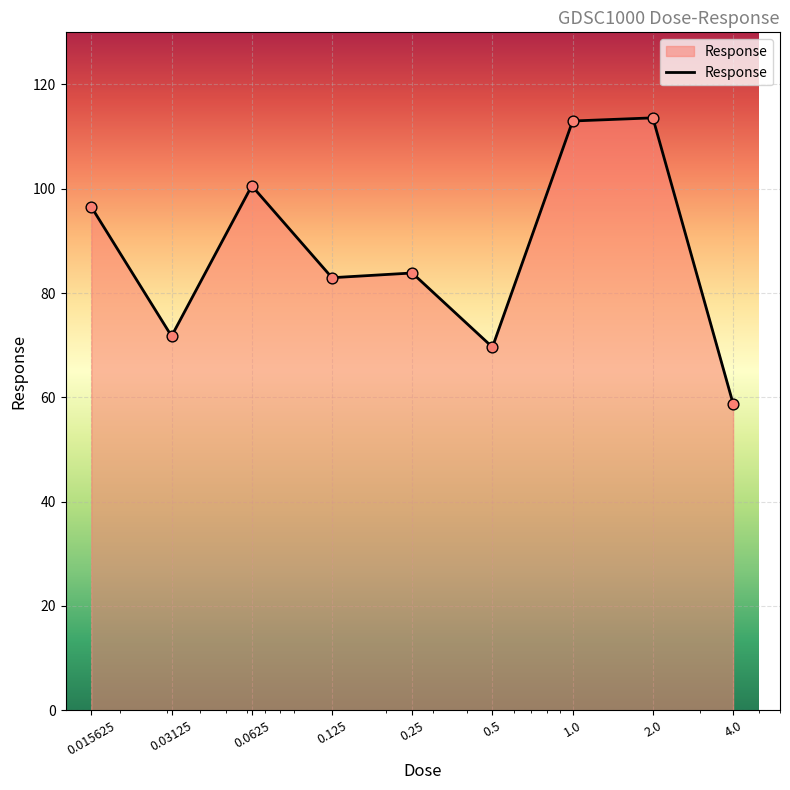

What is the difference between the maximum and minimum values?

54.8